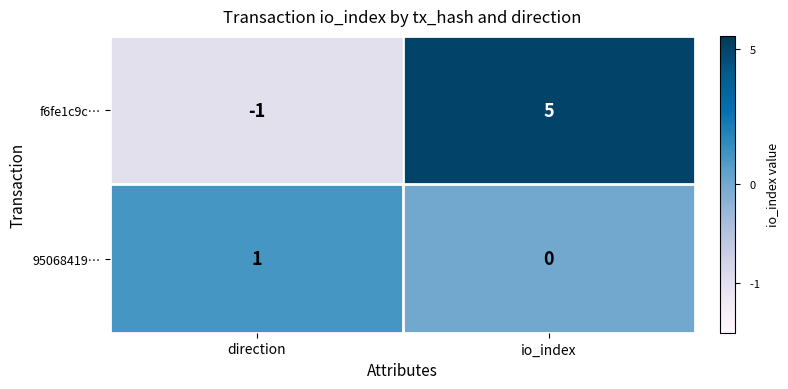

Reading left to right, transcribe all the data shown in this chart.

f6fe1c9c…: -1	5
95068419…: 1	0